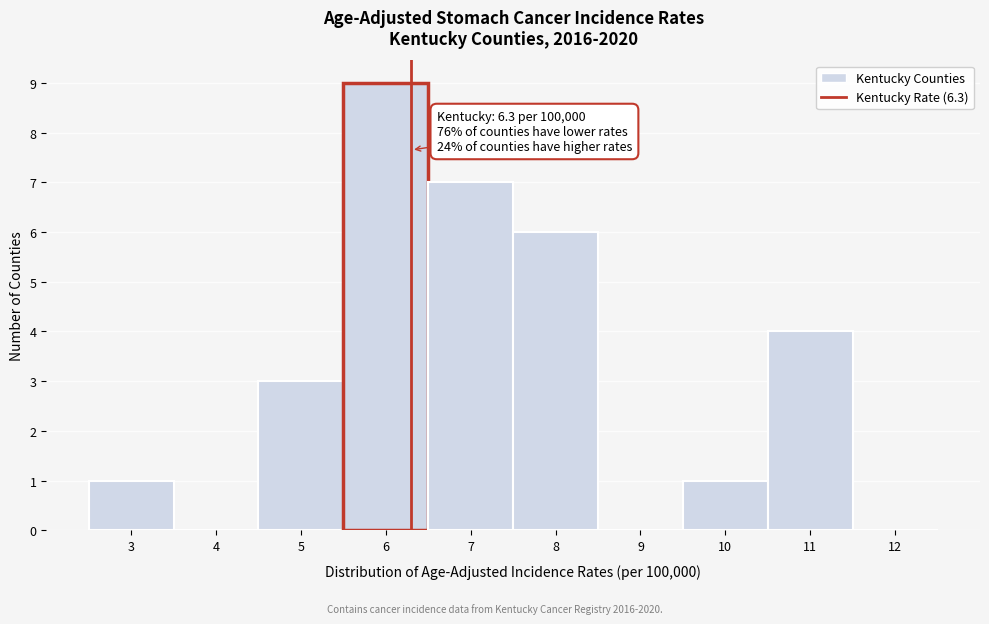

Over which range of the x-axis is the bar tallest?

5.5 to 6.5